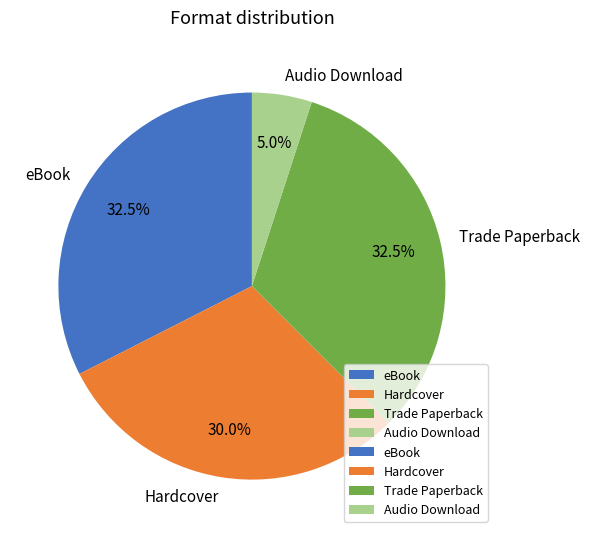

True or false: eBook accounts for 15% of the total.

False